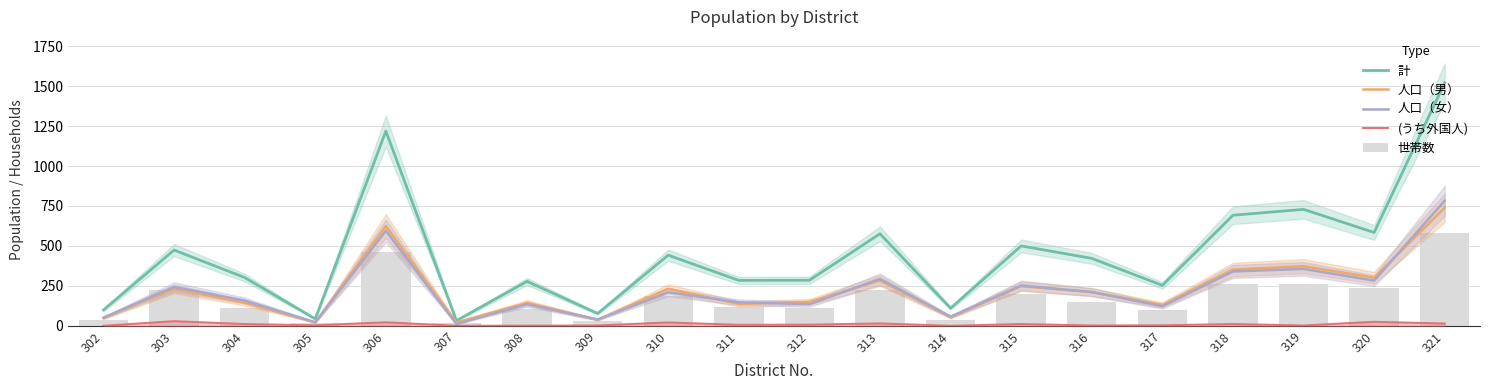

At how many categories does at least one series exceed 1476?

1